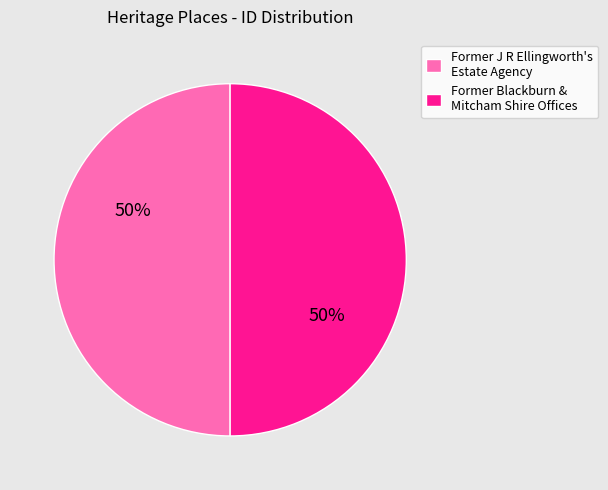

To the nearest percent, what portion does Former Blackburn & Mitcham Shire Offices represent?

50%